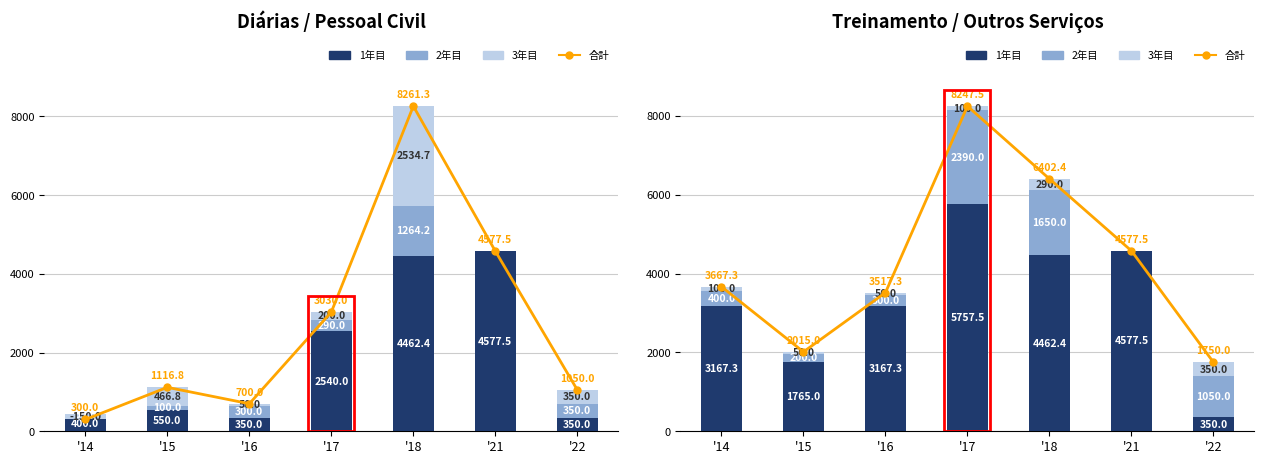

How many data points in 合計 are above 3667?

4